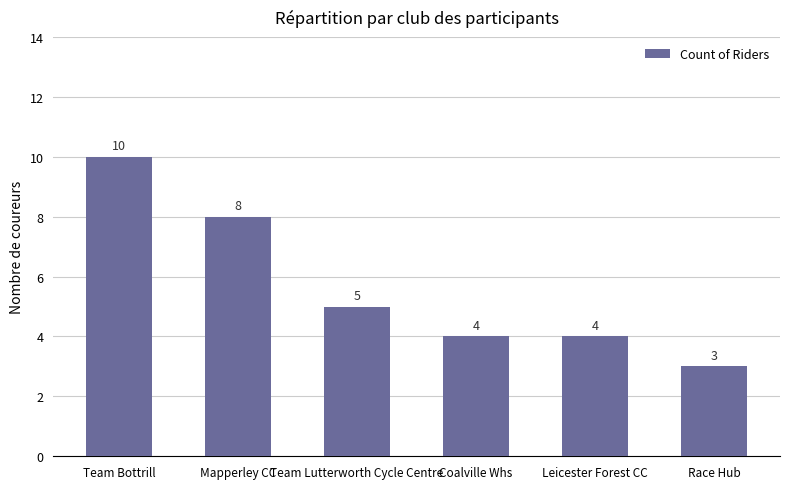

How many bars are there in total?

6